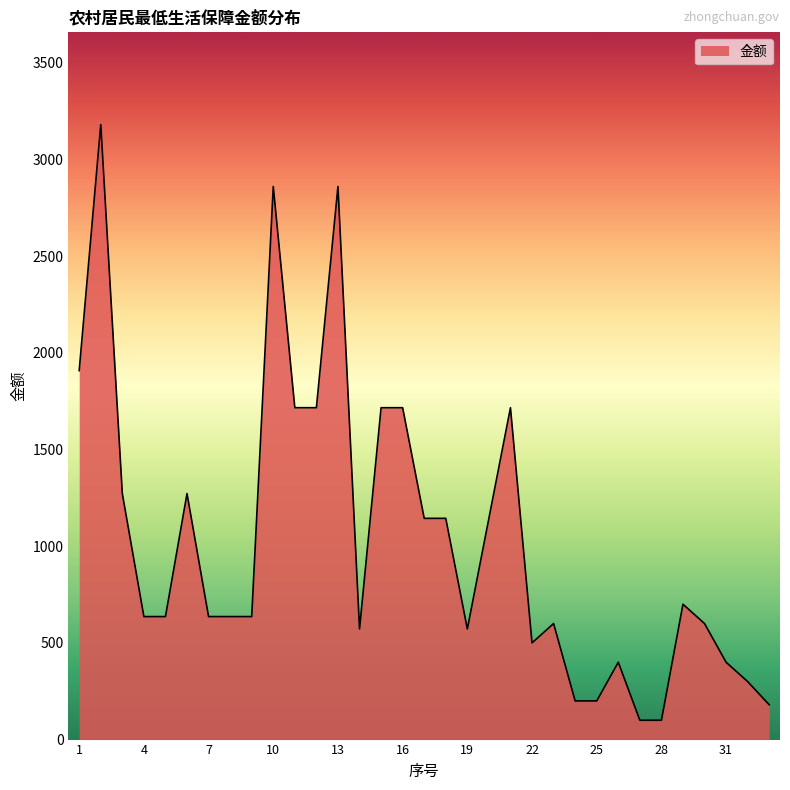

What is the greatest value displayed?

3180